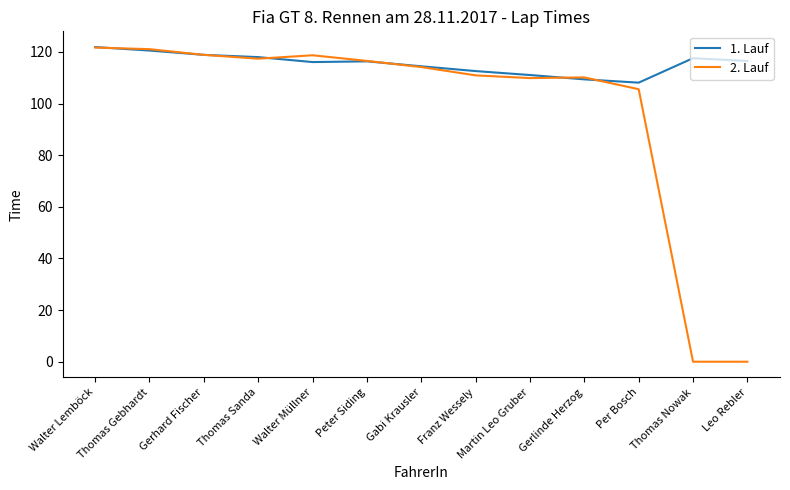

List the series in order of their overall mean, lowest first.

2. Lauf, 1. Lauf